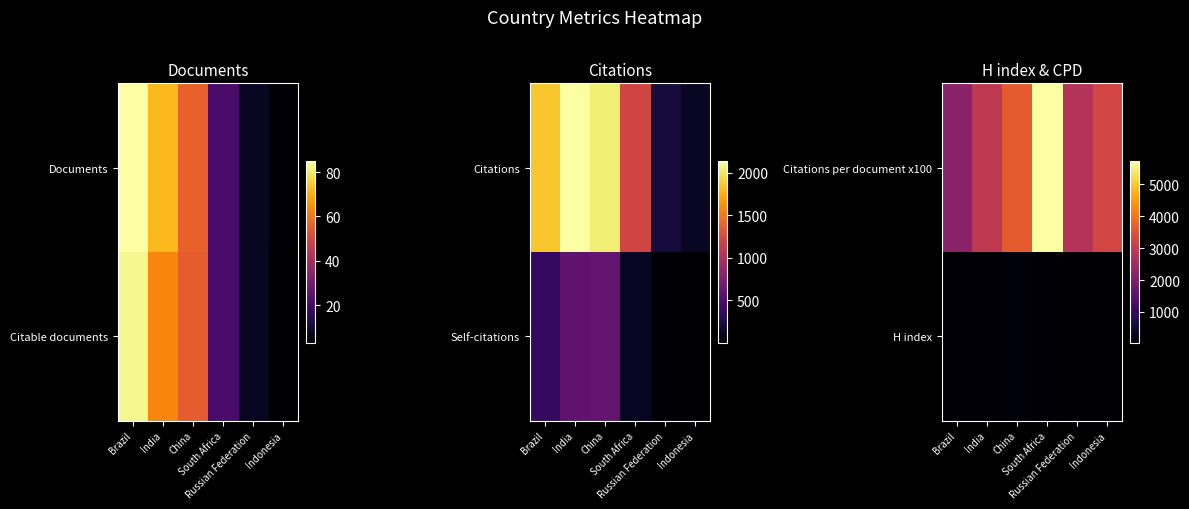

What is the maximum value for Citations per document x100?

5729